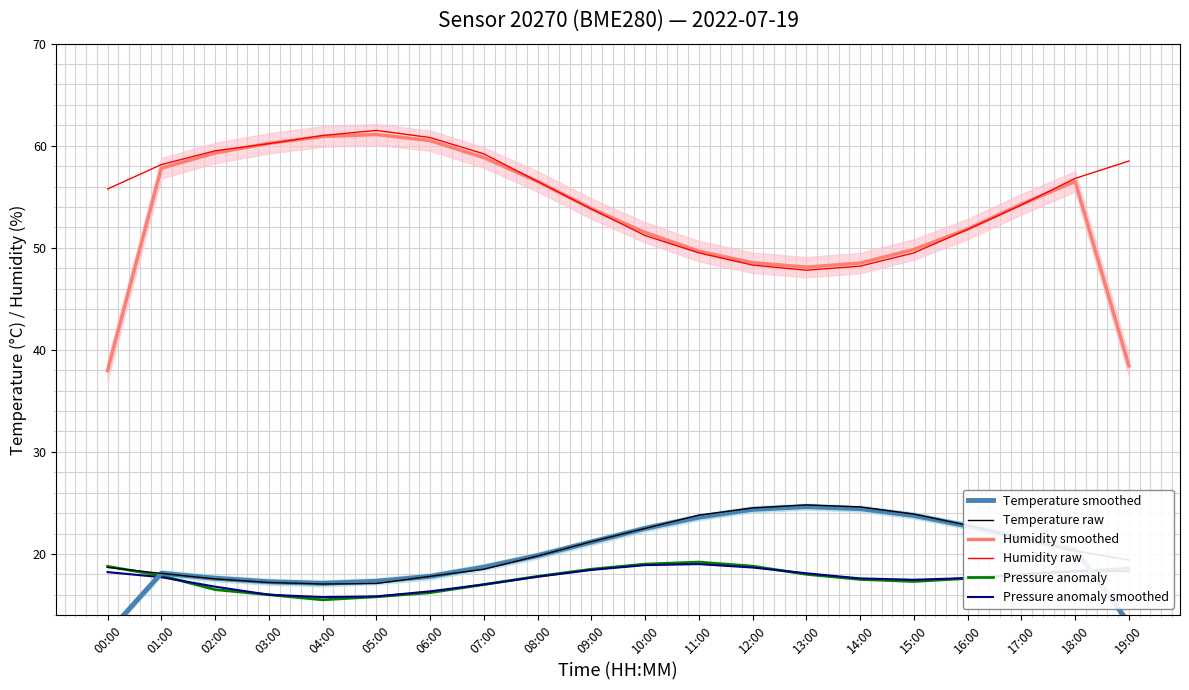

At which category is the sum across all series the highest?

18:00